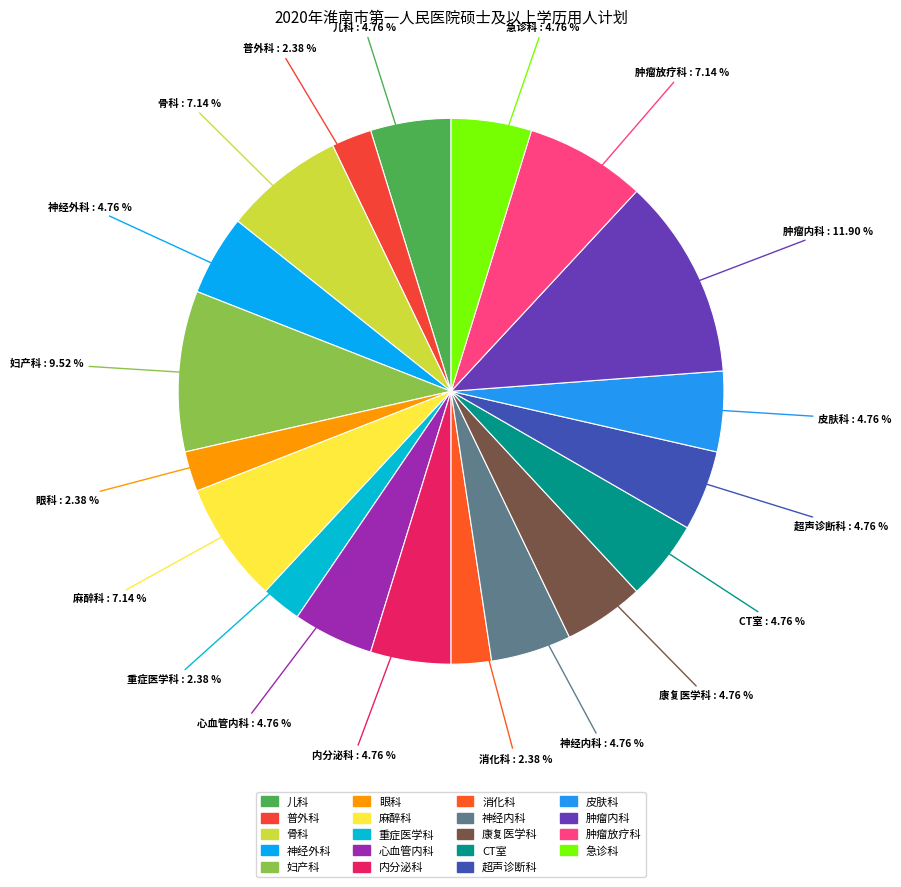

How many segments does this pie chart have?

19